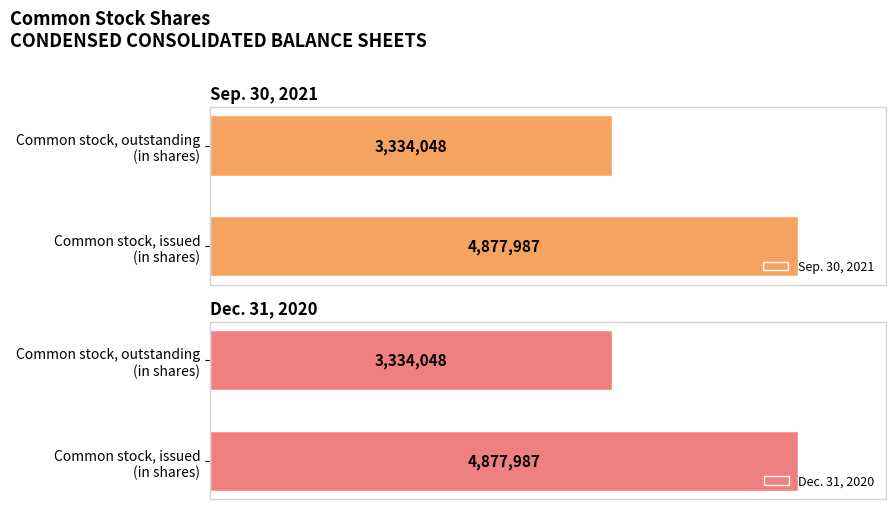

What are all the series names shown in the legend?

Sep. 30, 2021, Dec. 31, 2020